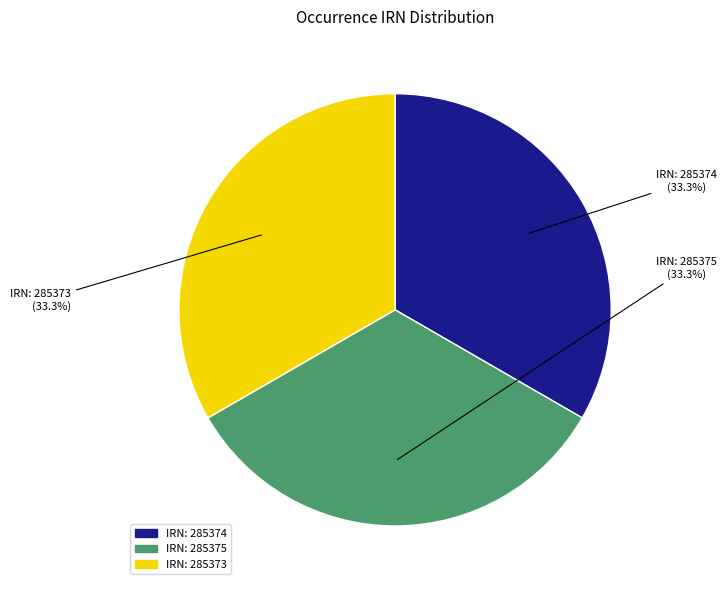

Count the number of slices in the pie.

3